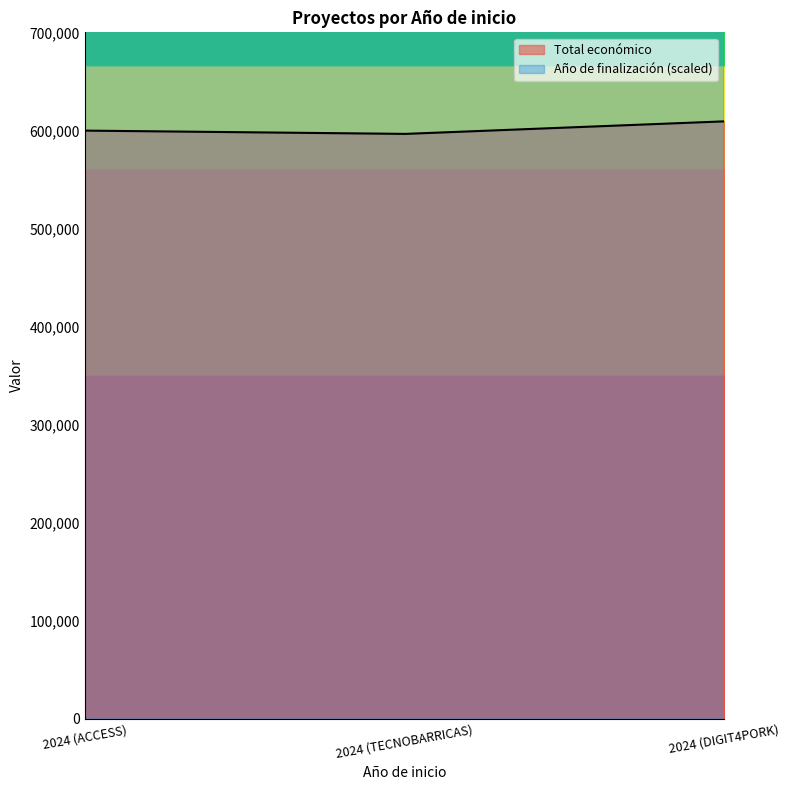

Rank the series at 2024 (ACCESS) from lowest to highest value.

Año de finalización, Total económico